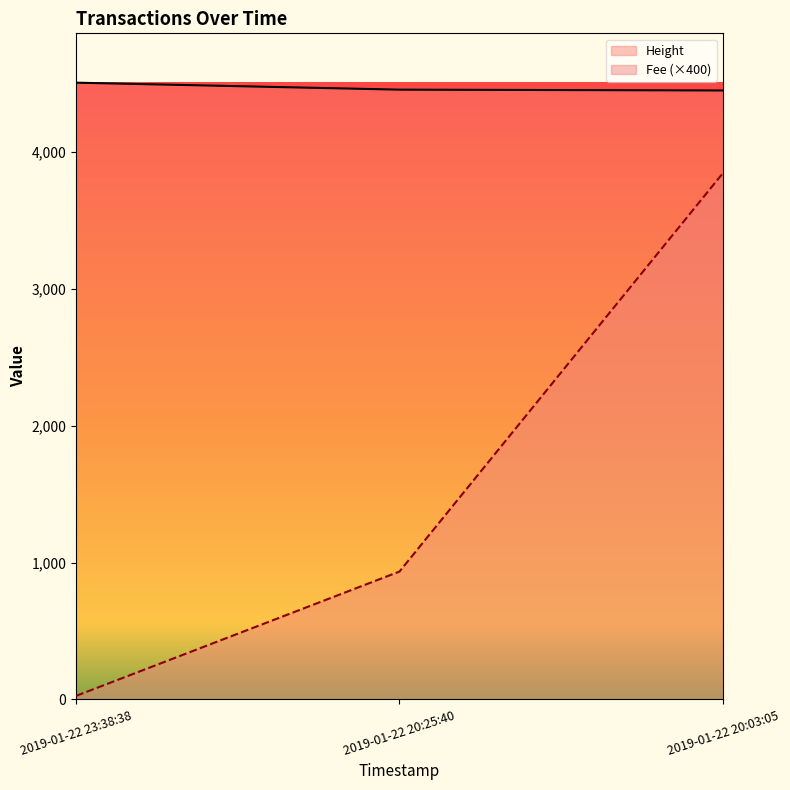

At which category does the chart reach its minimum across all series?

2019-01-22 23:38:38